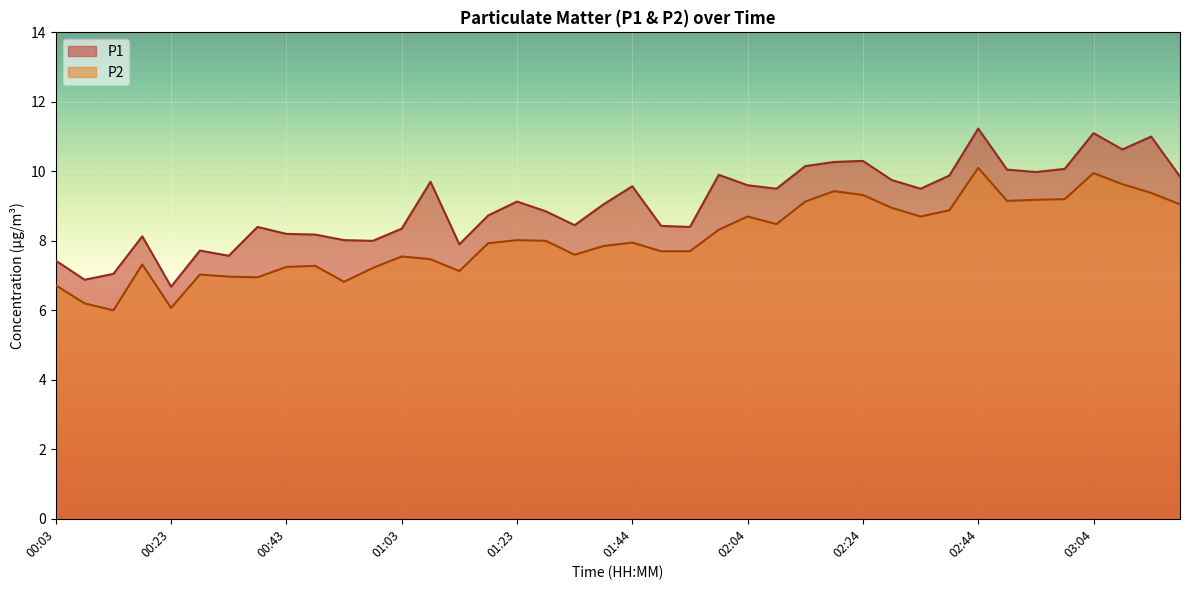

List the labels in order of P2 value, largest first.

02:44, 03:04, 03:09, 02:19, 03:14, 02:24, 02:59, 02:54, 02:49, 02:14, 03:19, 02:29, 02:39, 02:04, 02:34, 02:09, 01:59, 01:23, 01:28, 01:44, 01:18, 01:39, 01:49, 01:54, 01:34, 01:03, 01:08, 00:18, 00:48, 00:43, 00:58, 01:13, 00:28, 00:33, 00:38, 00:53, 00:03, 00:08, 00:23, 00:13